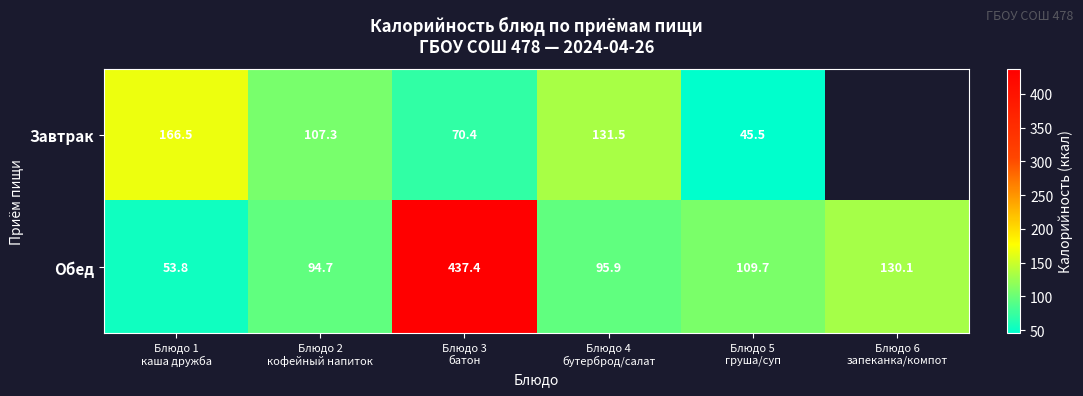

What is the highest value of the Обед series?

437.4